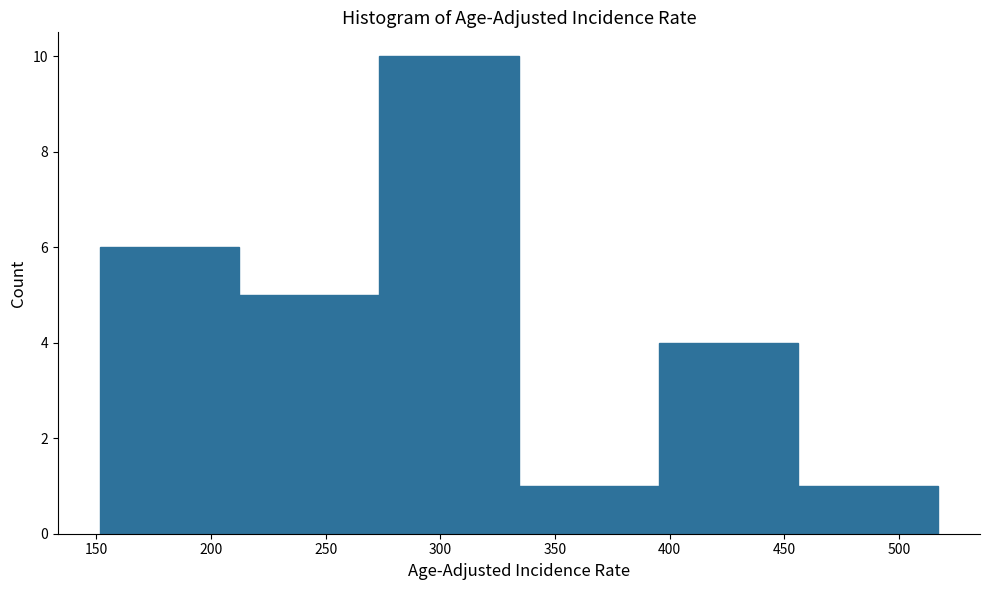

How tall is the bar that spans 275 to 335 on the x-axis? Neither the bar edges nor the heights are printed on the chart, so give them approximately, as read against the axes.

10